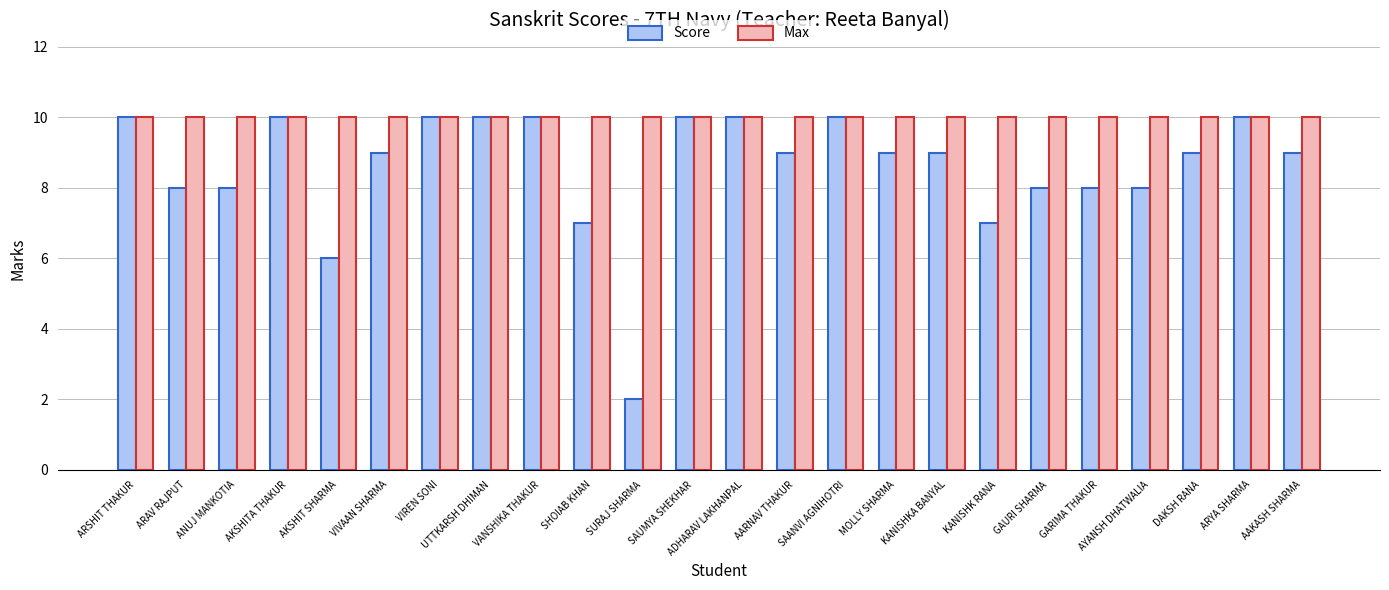

What is the value of the Max bar at the 11th from the left?

10